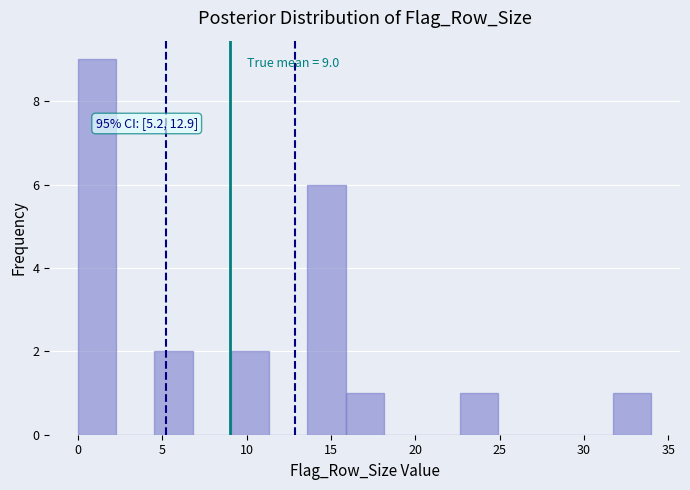

Which range on the x-axis has the tallest bar?

0.0 to 2.5